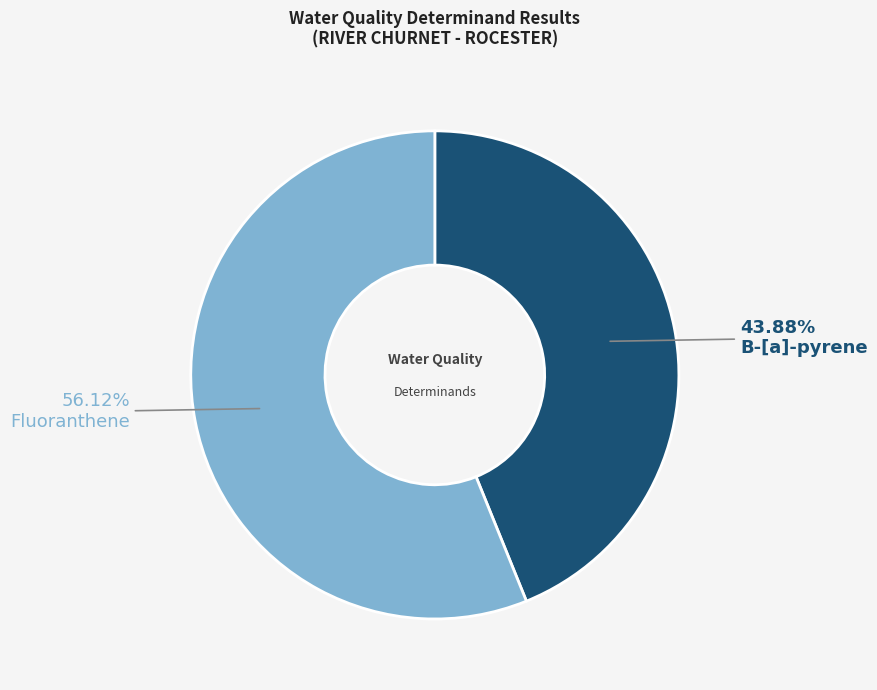

Is there any slice that represents more than half of the pie?

Yes